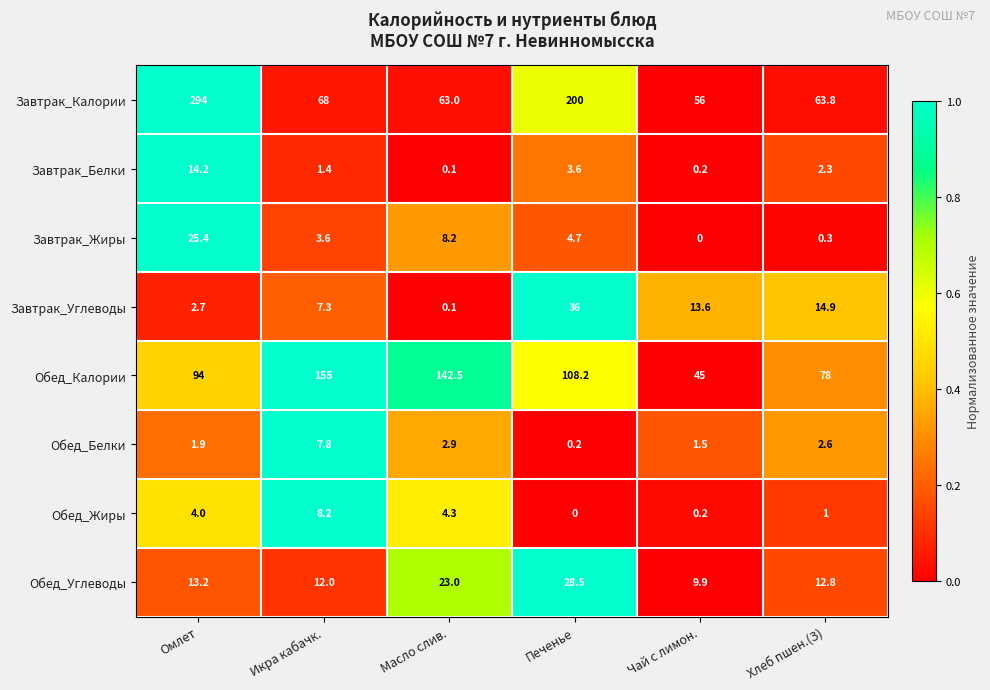

Is the value of Обед_Белки at Печенье greater than the value of Завтрак_Калории at Печенье?

No